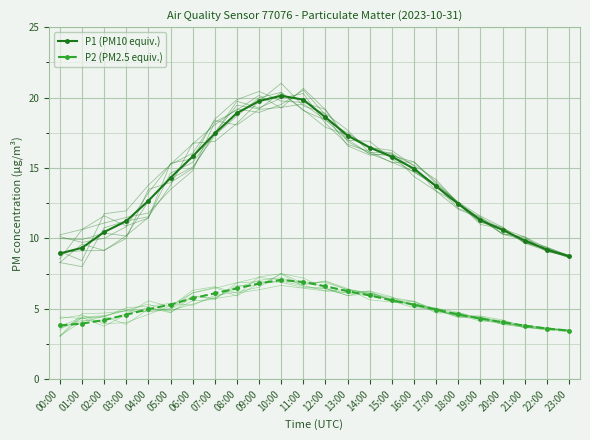

Between 09:00 and 22:00, which is larger?

09:00